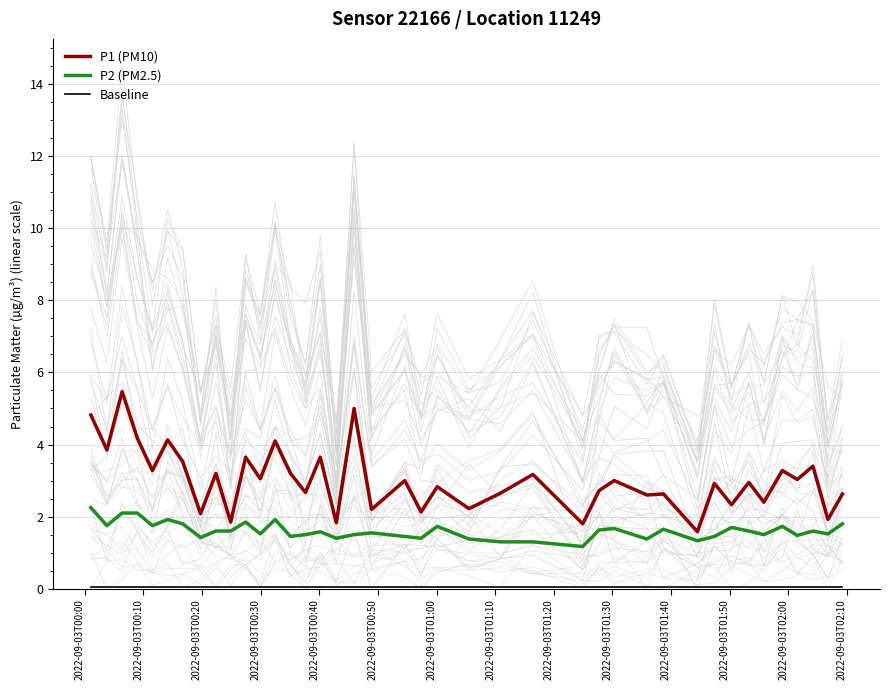

At how many categories does at least one series exceed 4?

6